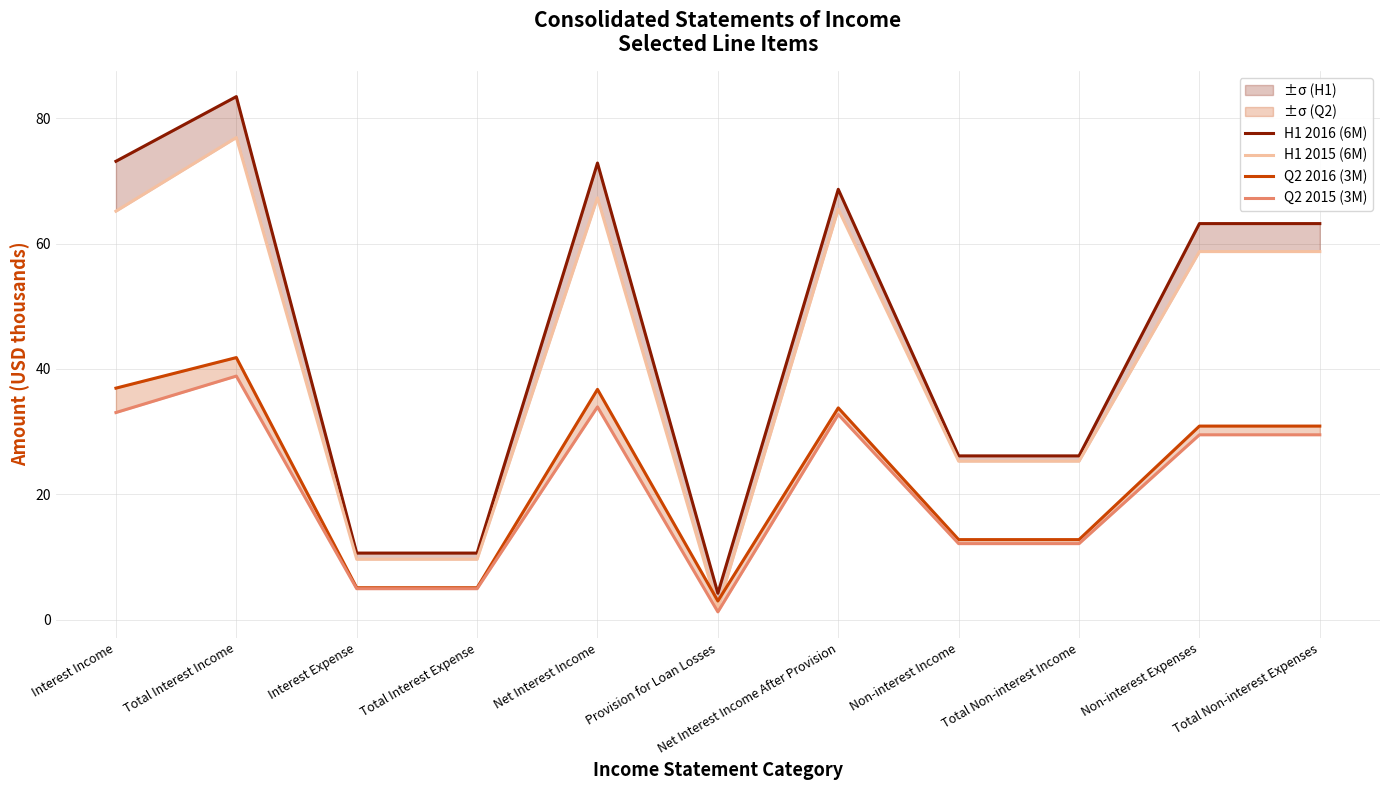

How many categories are shown in the chart?

11